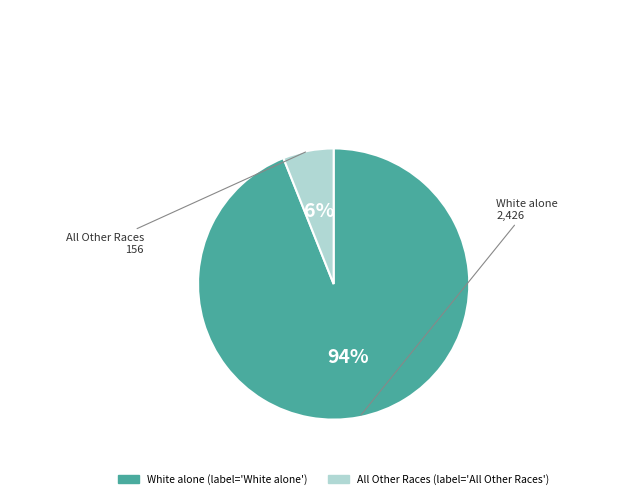

To the nearest percent, what is the difference between the largest and smallest slice percentages?

88%